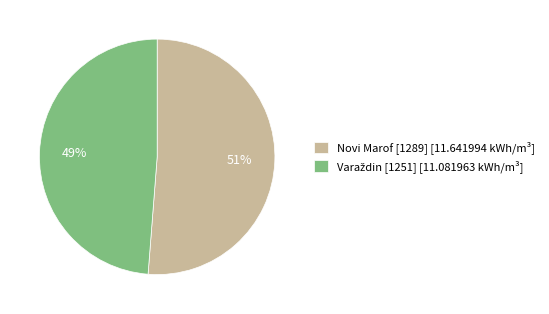

To the nearest percent, what portion does Novi Marof [1289] [11.641994 kWh/m³] represent?

51%